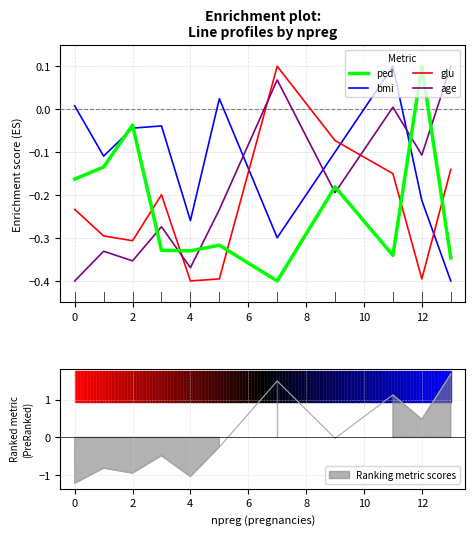

Which series ends up on top after the final intersection of ped and glu?

glu